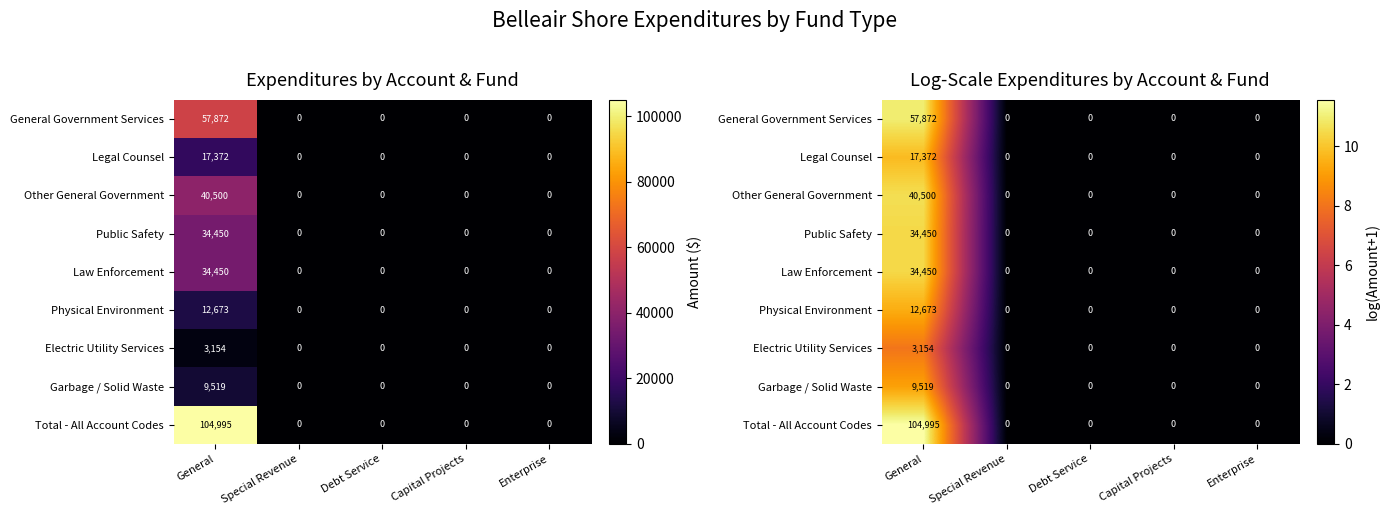

Is the value of Law Enforcement at General greater than the value of Public Safety at Debt Service?

Yes